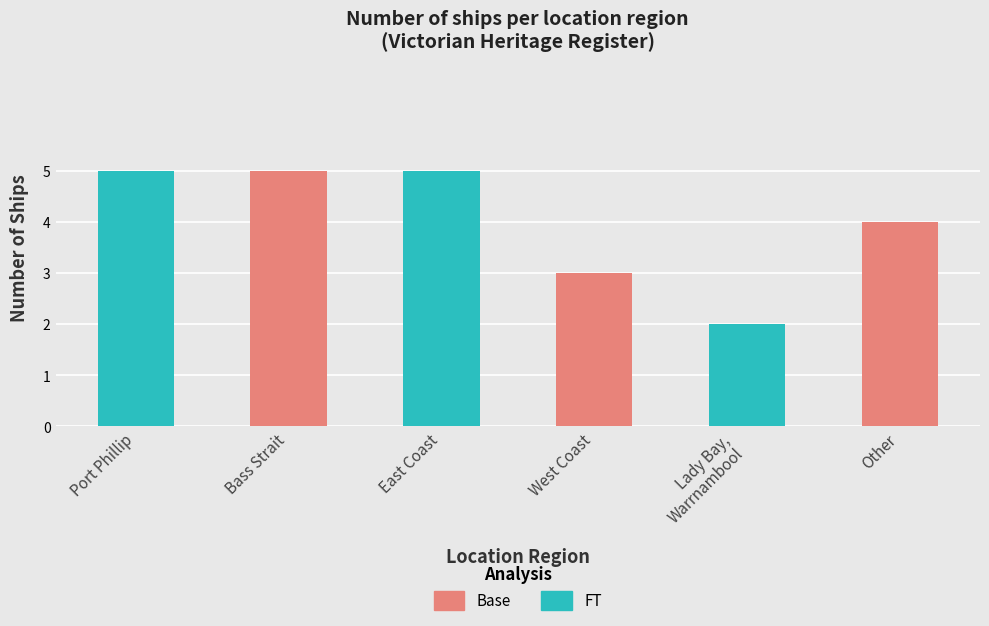

Count the values in the range 3 to 5.

5